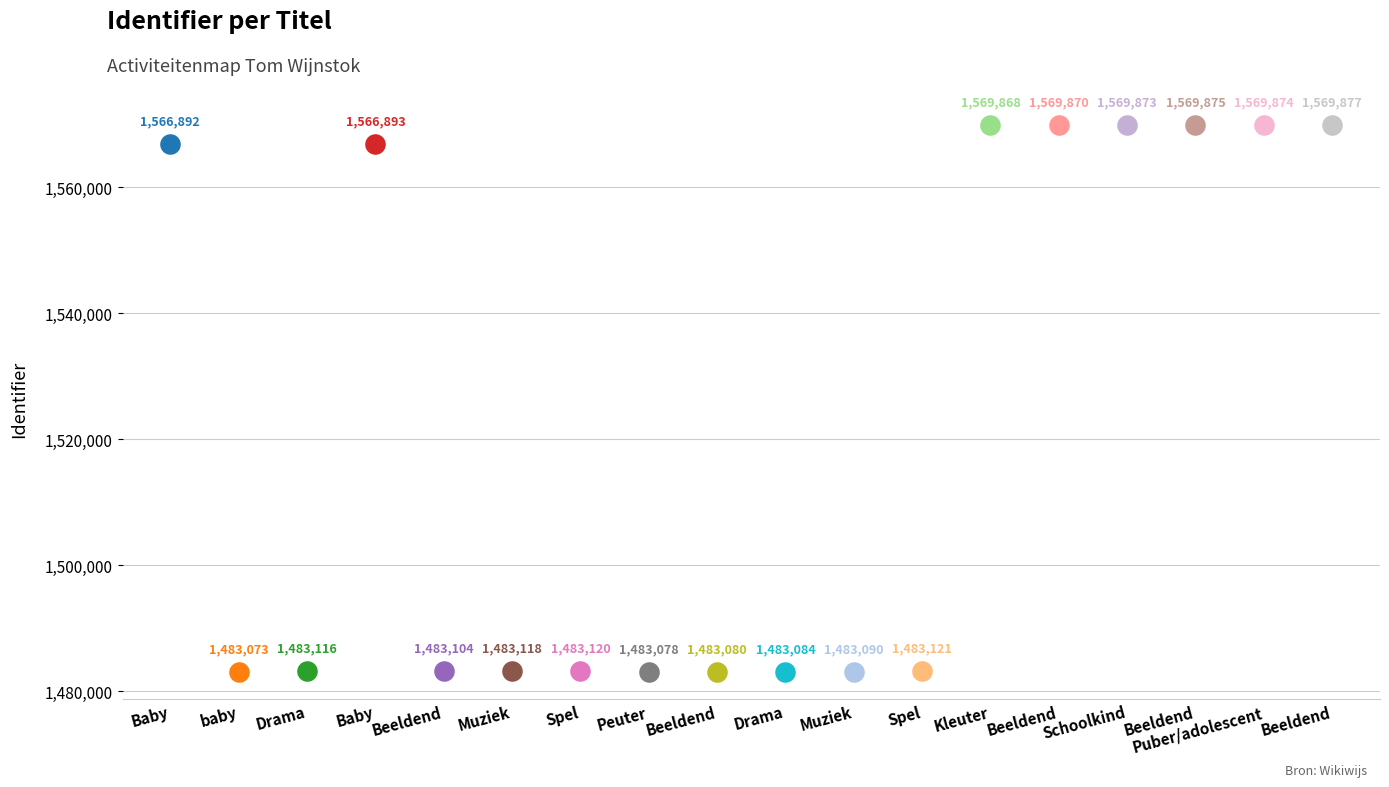

What is the ratio of the value at Puber/adolescent to the value at Spel?

1.1